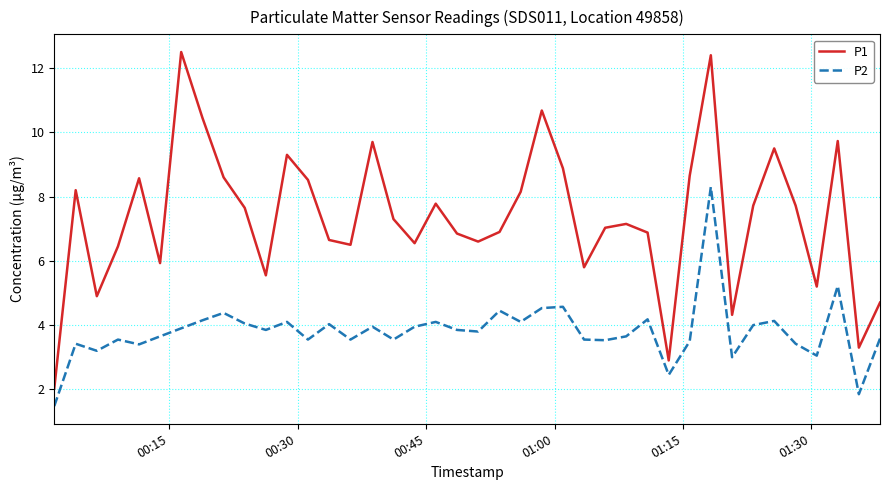

Which series has the widest spread of values?

P1